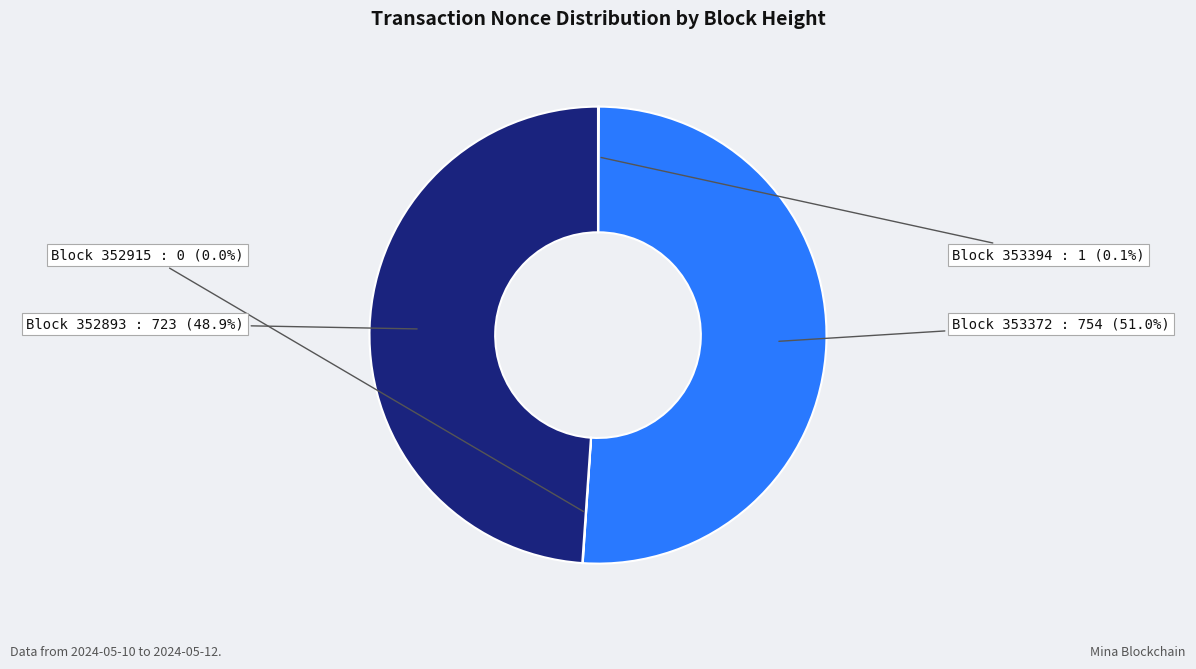

Do Block 353372 and Block 352893 together represent more than half of the pie?

Yes